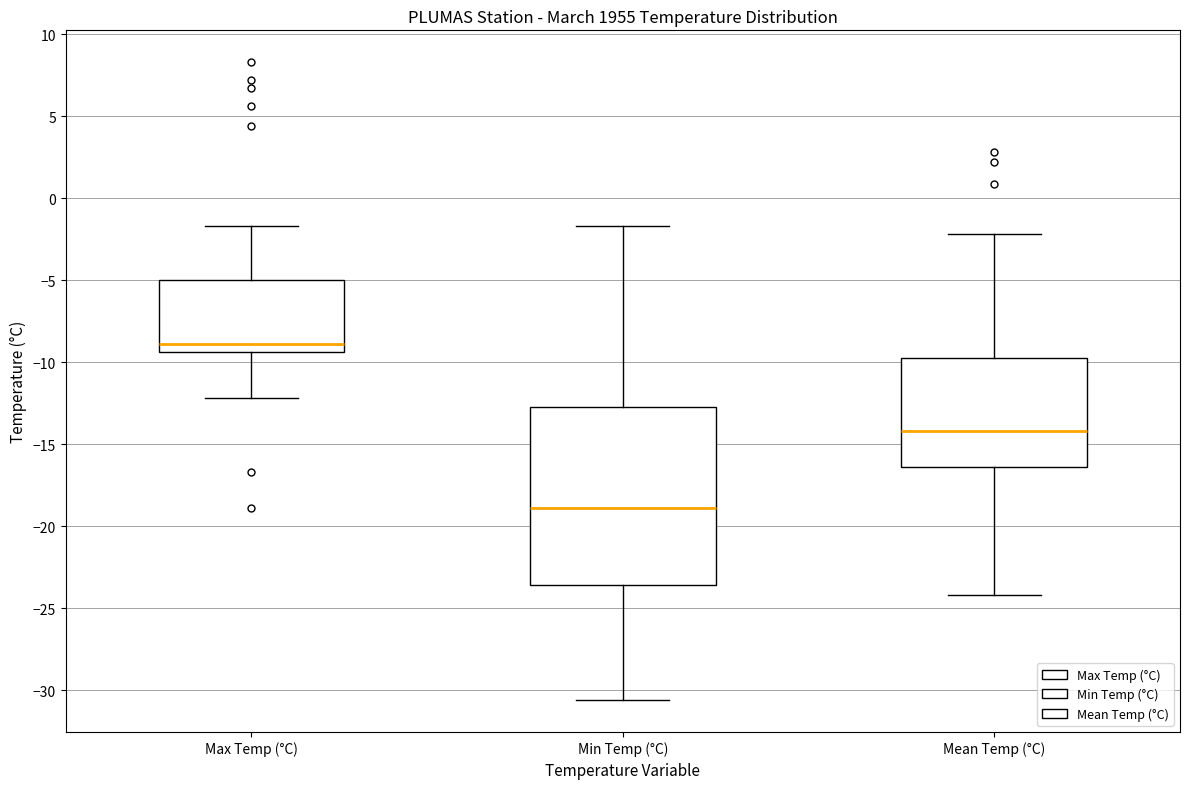

Reading left to right, read every box against the y-axis: the position of its median line, the range the box covers, and the ends of its whiskers. The values are not printed on the chart, so give them approximately, as read against the axis.

Max Temp (°C): median -9.0, box -9.5 to -5.0, whiskers -12.0 to -1.5
Min Temp (°C): median -19.0, box -23.5 to -12.5, whiskers -30.5 to -1.5
Mean Temp (°C): median -14.0, box -16.5 to -9.5, whiskers -24.0 to -2.0